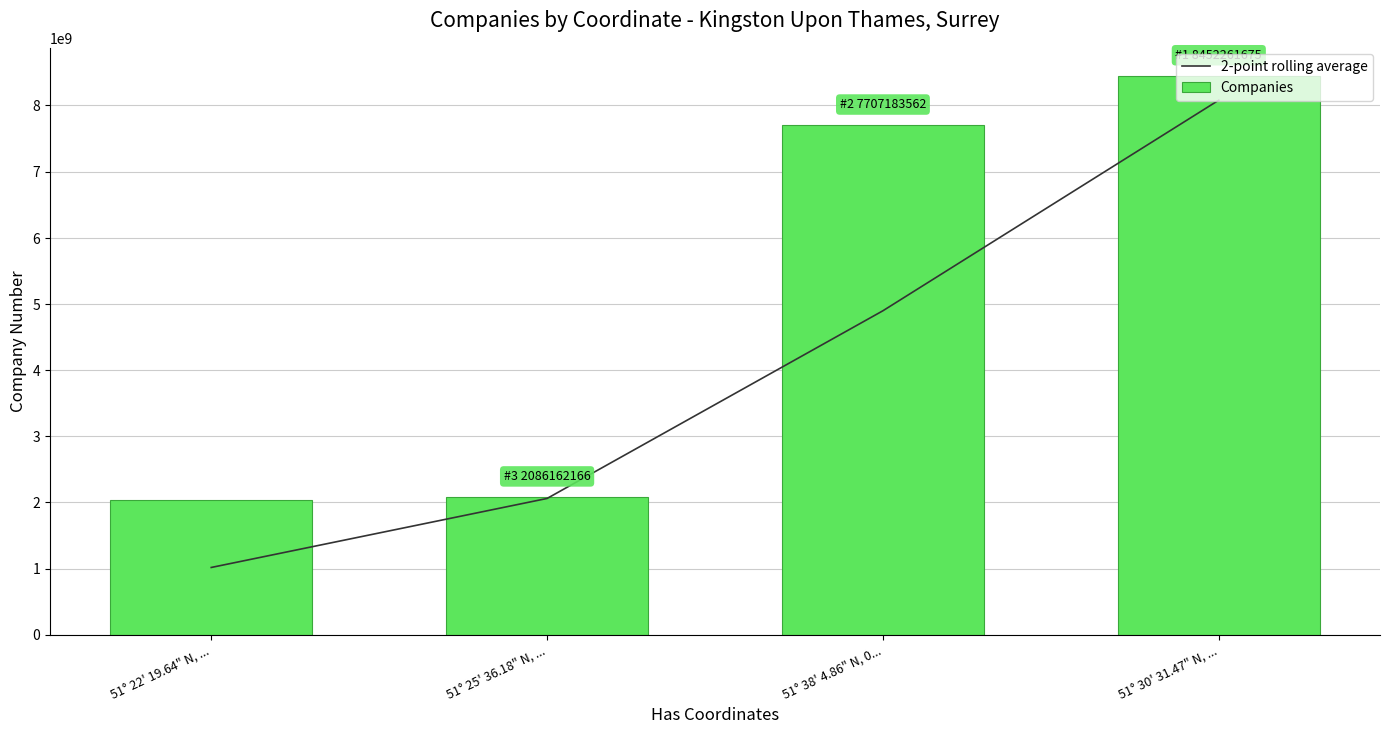

List the series in order of their peak value, highest first.

Companies, 2-point rolling average